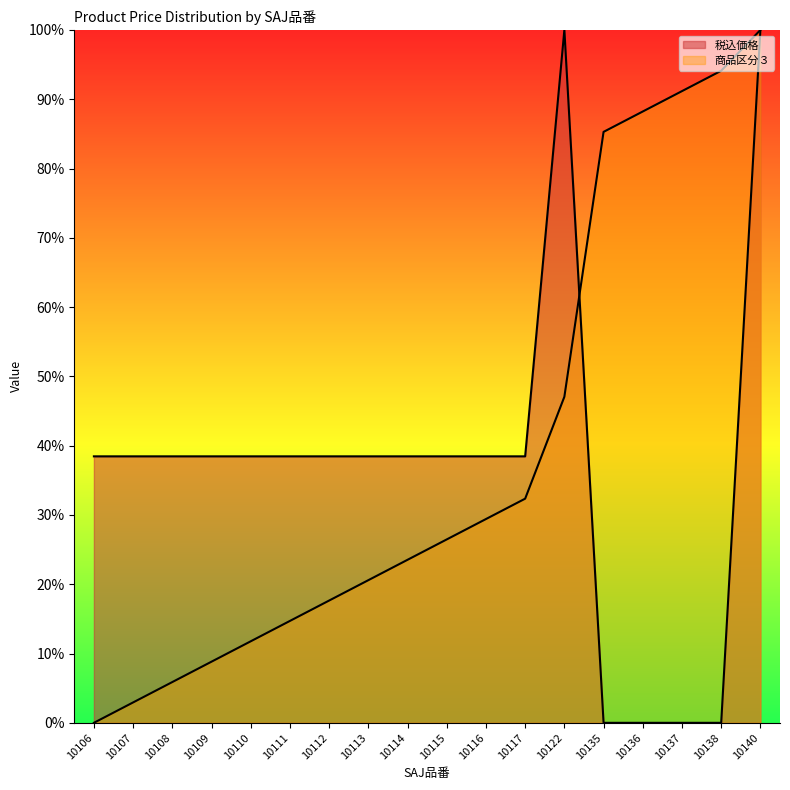

True or false: 税込価格 and 商品区分３ cross at least once.

True